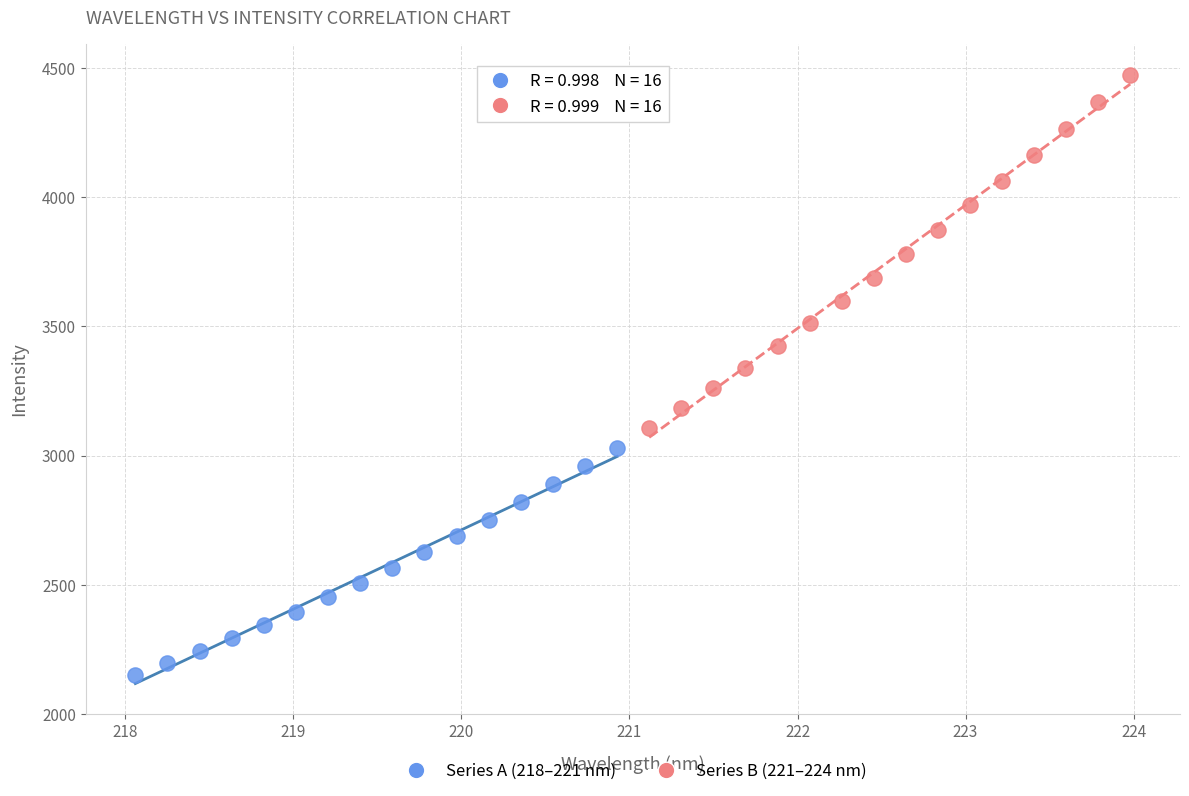

Which series contains the highest Y value?

Series B (221–224 nm)